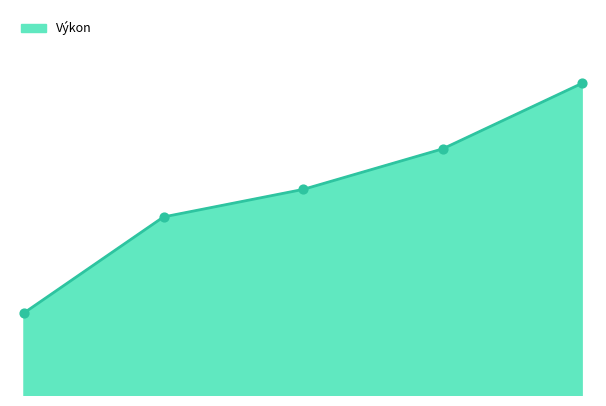

How many lines are shown in the chart?

1